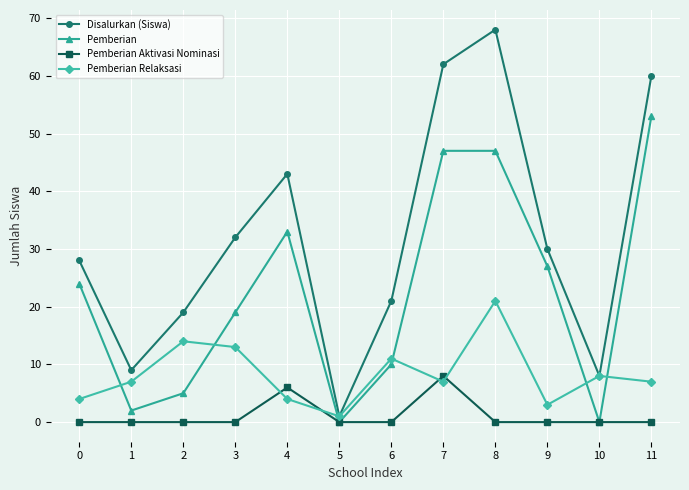

Reading right to left, list all the values displayed in this chart.

Disalurkan (Siswa): 11=60	10=8	9=30	8=68	7=62	6=21	5=1	4=43	3=32	2=19	1=9	0=28
Pemberian: 11=53	10=0	9=27	8=47	7=47	6=10	5=0	4=33	3=19	2=5	1=2	0=24
Pemberian Aktivasi Nominasi: 11=0	10=0	9=0	8=0	7=8	6=0	5=0	4=6	3=0	2=0	1=0	0=0
Pemberian Relaksasi: 11=7	10=8	9=3	8=21	7=7	6=11	5=1	4=4	3=13	2=14	1=7	0=4